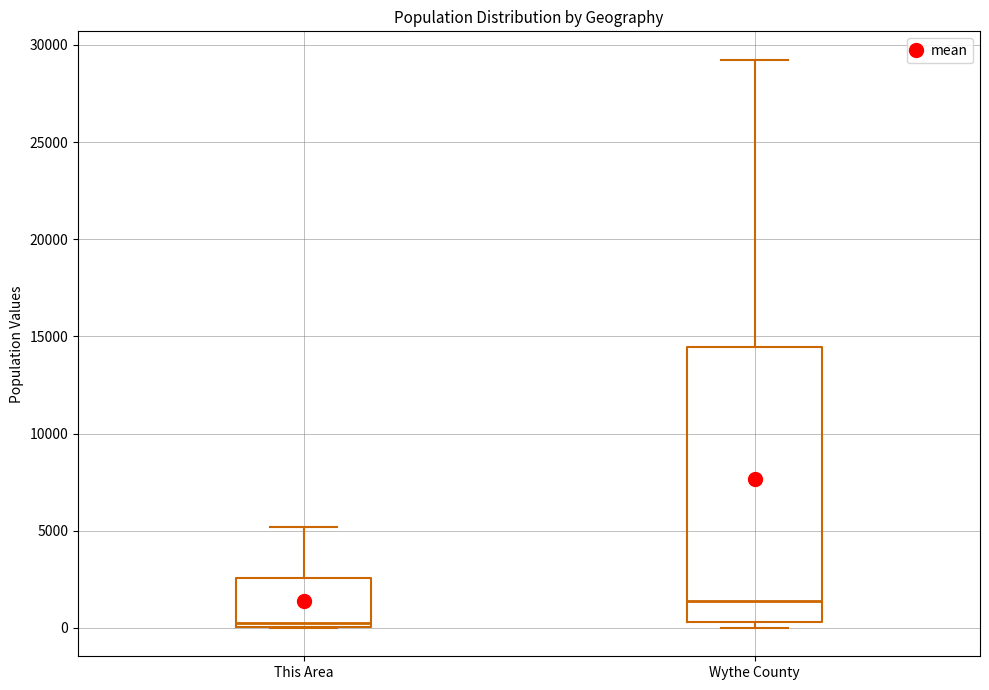

Where does the upper whisker of the box for This Area end on the y-axis? The values are not printed on the chart, so give them approximately, as read against the axis.

5000